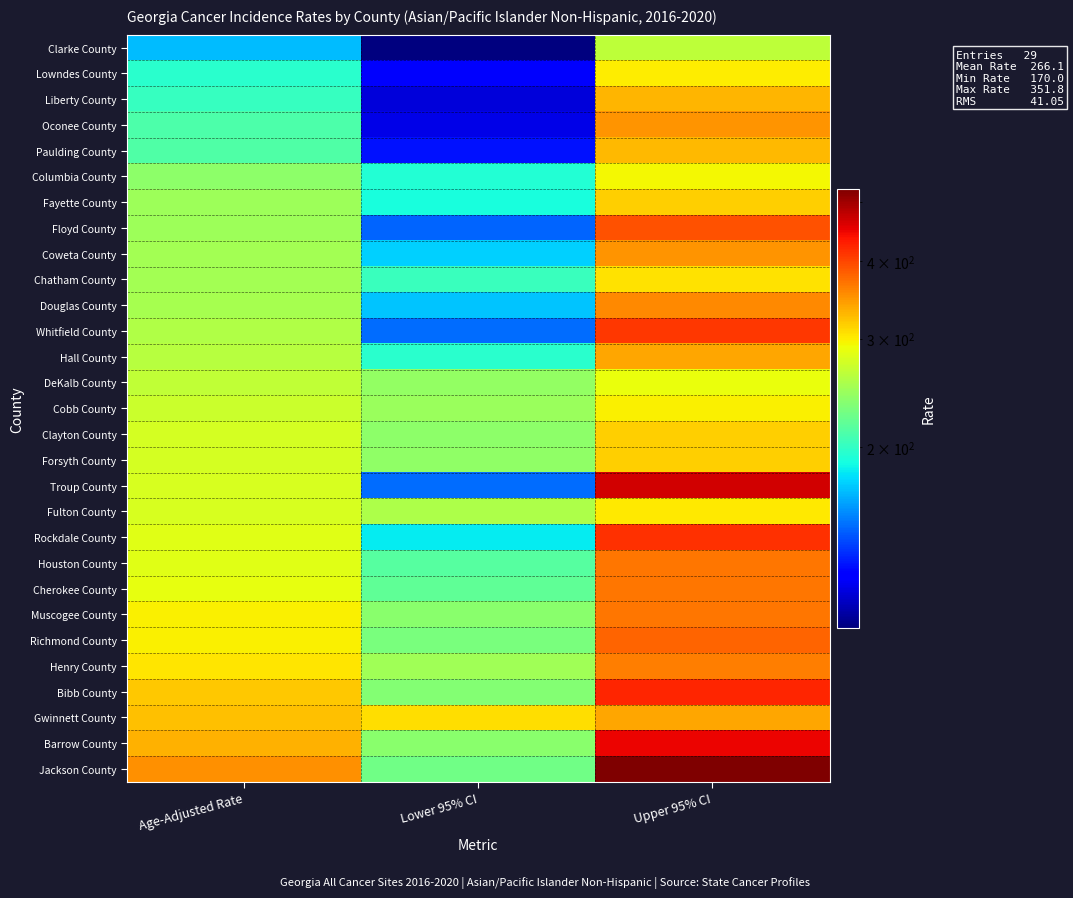

Reading right to left, list all the values displayed in this chart.

Clarke County: Upper 95% CI=263.0	Lower 95% CI=102.0	Age-Adjusted Rate=170.0
Lowndes County: Upper 95% CI=299.9	Lower 95% CI=122.7	Age-Adjusted Rate=196.7
Liberty County: Upper 95% CI=329.2	Lower 95% CI=116.5	Age-Adjusted Rate=202.1
Oconee County: Upper 95% CI=349.4	Lower 95% CI=118.2	Age-Adjusted Rate=211.1
Paulding County: Upper 95% CI=327.8	Lower 95% CI=128.7	Age-Adjusted Rate=211.9
Columbia County: Upper 95% CI=293.6	Lower 95% CI=193.7	Age-Adjusted Rate=239.6
Fayette County: Upper 95% CI=315.8	Lower 95% CI=190.4	Age-Adjusted Rate=247.3
Floyd County: Upper 95% CI=392.5	Lower 95% CI=146.9	Age-Adjusted Rate=247.8
Coweta County: Upper 95% CI=349.0	Lower 95% CI=175.2	Age-Adjusted Rate=250.8
Chatham County: Upper 95% CI=306.4	Lower 95% CI=202.9	Age-Adjusted Rate=250.8
Douglas County: Upper 95% CI=357.3	Lower 95% CI=171.4	Age-Adjusted Rate=251.9
Whitfield County: Upper 95% CI=410.8	Lower 95% CI=149.4	Age-Adjusted Rate=257.0
Hall County: Upper 95% CI=339.5	Lower 95% CI=196.5	Age-Adjusted Rate=260.5
DeKalb County: Upper 95% CI=288.9	Lower 95% CI=242.3	Age-Adjusted Rate=264.8
Cobb County: Upper 95% CI=298.0	Lower 95% CI=246.1	Age-Adjusted Rate=271.2
Clayton County: Upper 95% CI=314.8	Lower 95% CI=240.0	Age-Adjusted Rate=275.4
Forsyth County: Upper 95% CI=314.9	Lower 95% CI=241.3	Age-Adjusted Rate=276.4
Troup County: Upper 95% CI=466.6	Lower 95% CI=149.3	Age-Adjusted Rate=277.6
Fulton County: Upper 95% CI=301.3	Lower 95% CI=255.7	Age-Adjusted Rate=277.9
Rockdale County: Upper 95% CI=416.1	Lower 95% CI=183.2	Age-Adjusted Rate=282.2
Houston County: Upper 95% CI=366.9	Lower 95% CI=214.6	Age-Adjusted Rate=283.5
Cherokee County: Upper 95% CI=367.0	Lower 95% CI=218.8	Age-Adjusted Rate=286.1
Muscogee County: Upper 95% CI=369.1	Lower 95% CI=238.2	Age-Adjusted Rate=298.4
Richmond County: Upper 95% CI=380.4	Lower 95% CI=230.9	Age-Adjusted Rate=298.5
Henry County: Upper 95% CI=364.3	Lower 95% CI=249.3	Age-Adjusted Rate=302.8
Bibb County: Upper 95% CI=422.5	Lower 95% CI=235.6	Age-Adjusted Rate=319.0
Gwinnett County: Upper 95% CI=339.0	Lower 95% CI=307.6	Age-Adjusted Rate=323.0
Barrow County: Upper 95% CI=449.9	Lower 95% CI=238.6	Age-Adjusted Rate=331.7
Jackson County: Upper 95% CI=524.8	Lower 95% CI=226.0	Age-Adjusted Rate=351.8